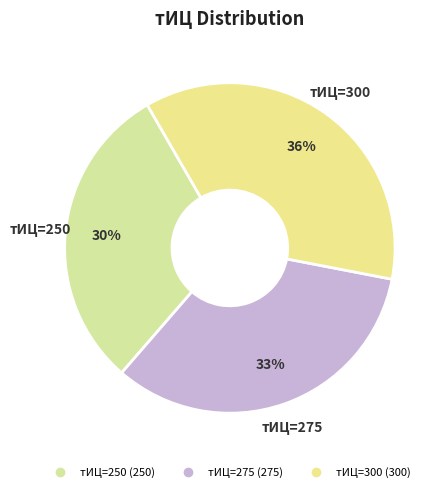

To the nearest percent, what is the difference between the largest and smallest slice percentages?

6%